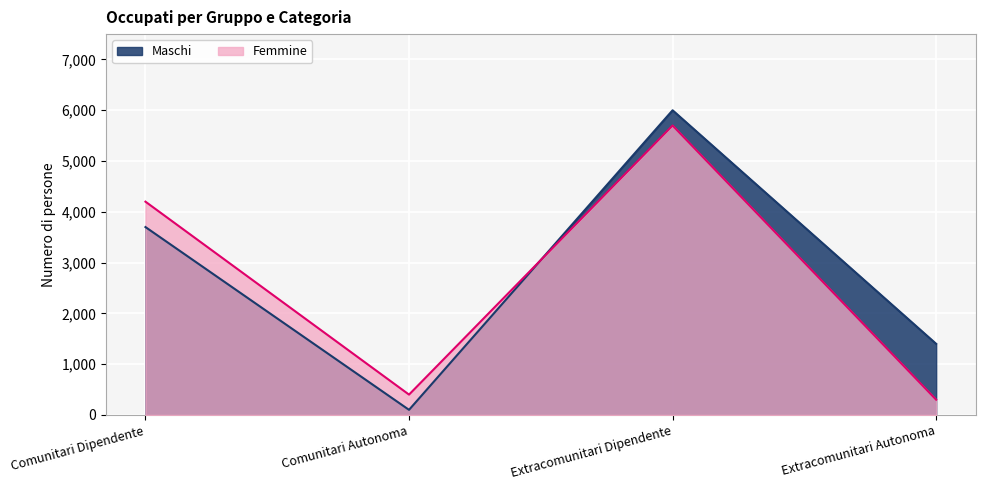

What is the difference between the second highest and minimum values in the Femmine series?

3900